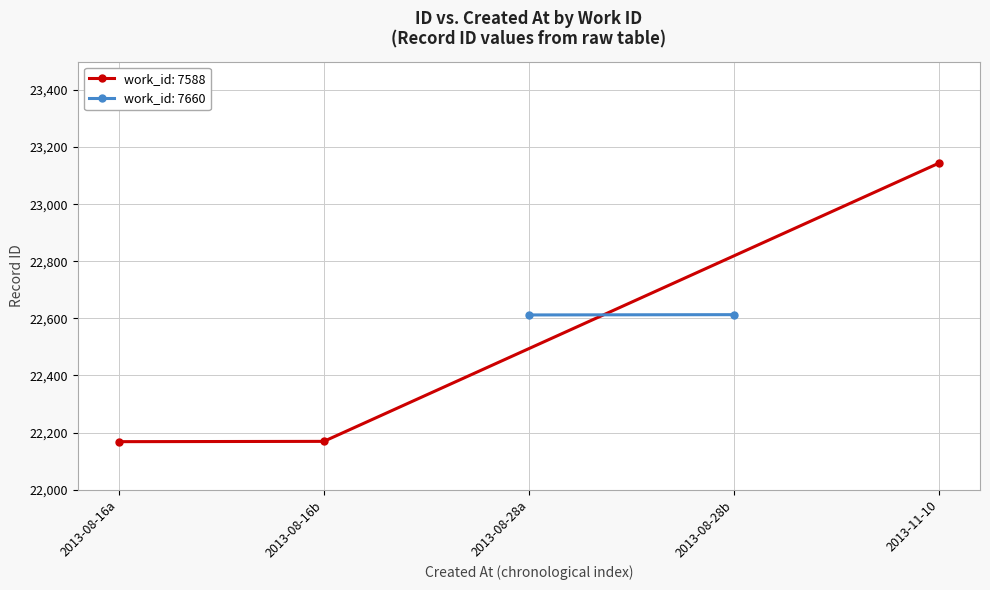

How many data points in work_id: 7588 are less than 22169?

1